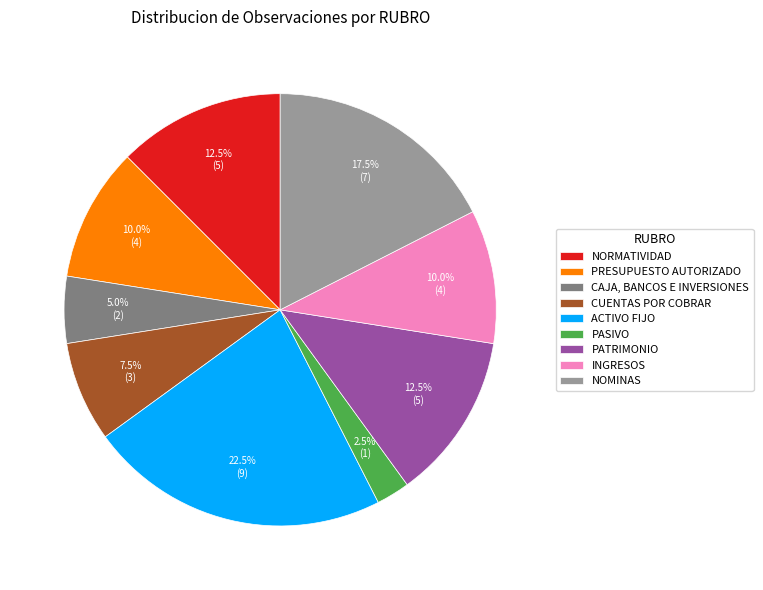

What is the smallest slice in the pie chart?

PASIVO